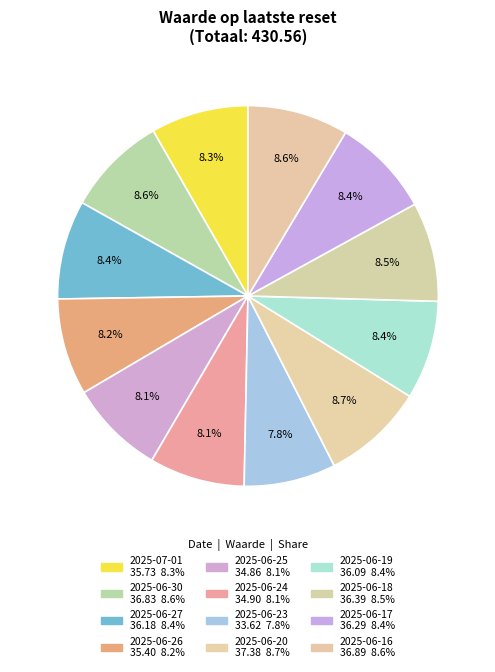

How many slices are in this pie chart?

12